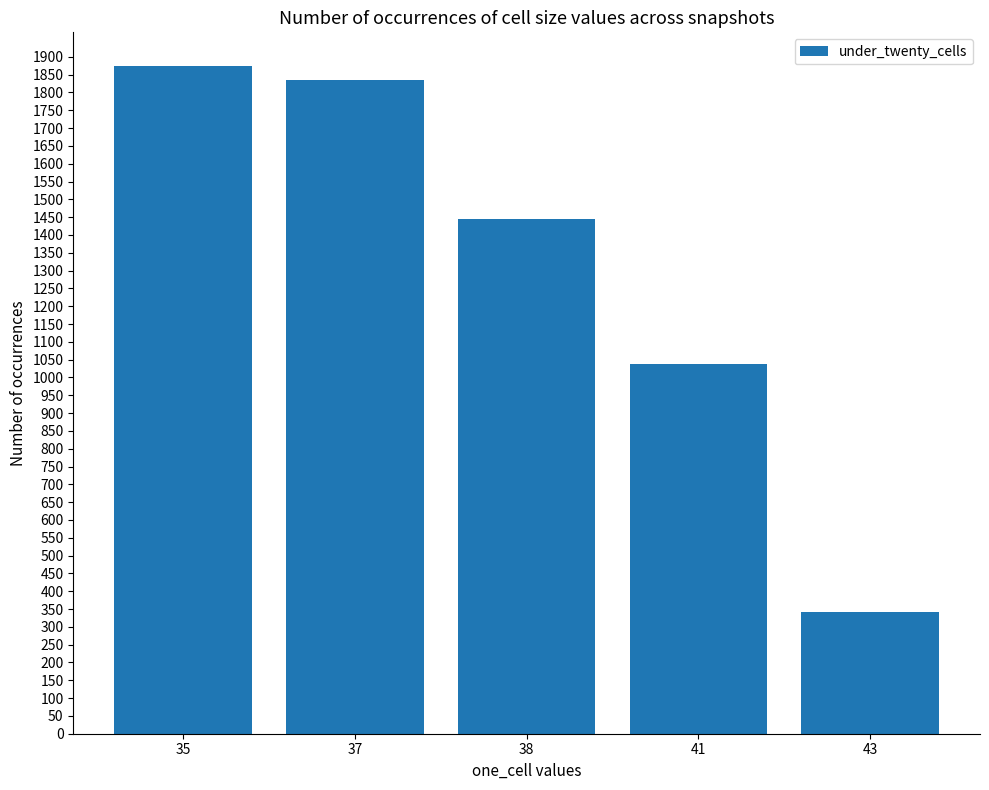

What is the value of the 4th bar from the left?

1038